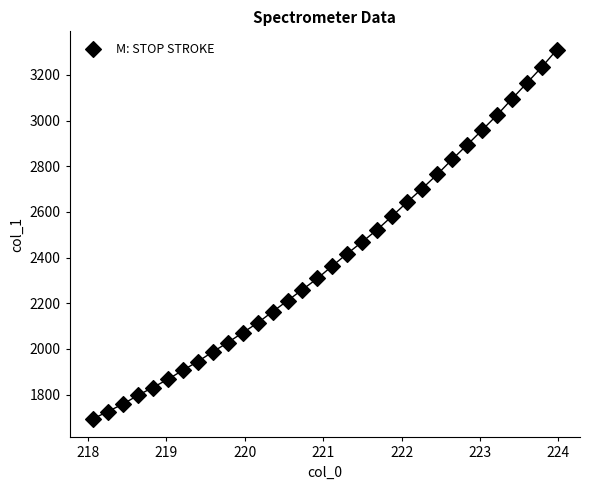

What is the range of X values (max minus min)?

5.9